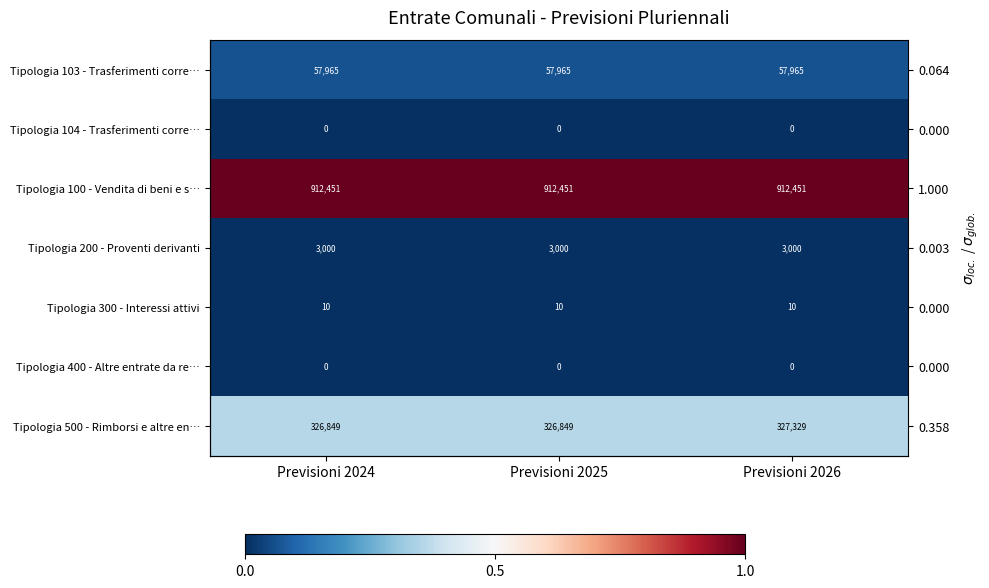

Rank the series at Previsioni 2024 from highest to lowest value.

Tipologia 100 - Vendita di beni e s…, Tipologia 500 - Rimborsi e altre en…, Tipologia 103 - Trasferimenti corre…, Tipologia 200 - Proventi derivanti, Tipologia 300 - Interessi attivi, Tipologia 104 - Trasferimenti corre…, Tipologia 400 - Altre entrate da re…